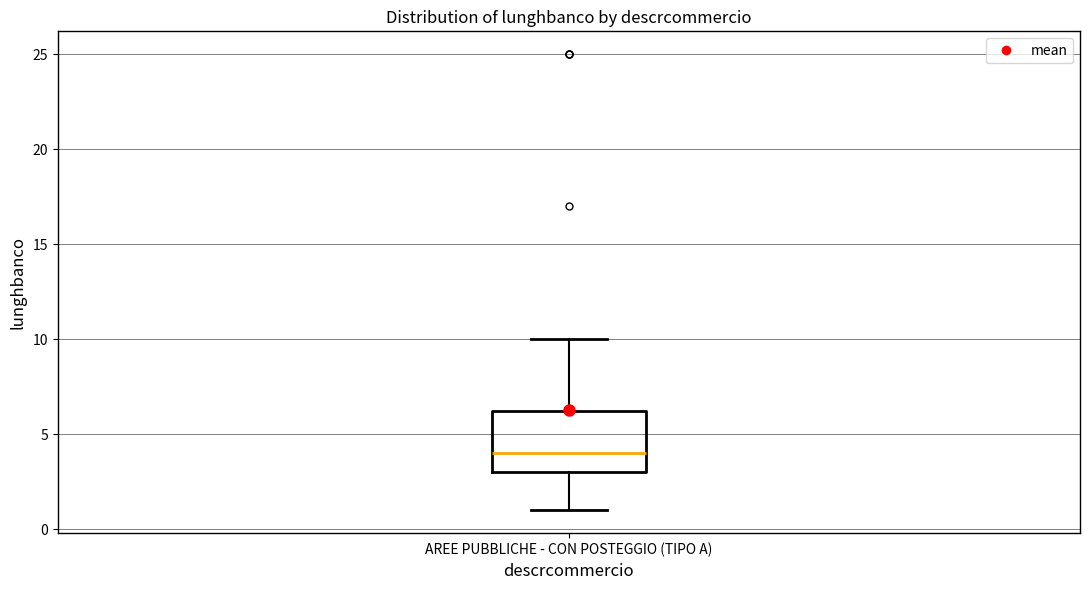

Transcribe this box plot: give where the median line is, the range the box spans, and where the two whiskers end, as read against the y-axis. The values are not printed on the chart, so give them approximately, as read against the axis.

median 4.0, box 3.0 to 6.5, whiskers 1.0 to 10.0